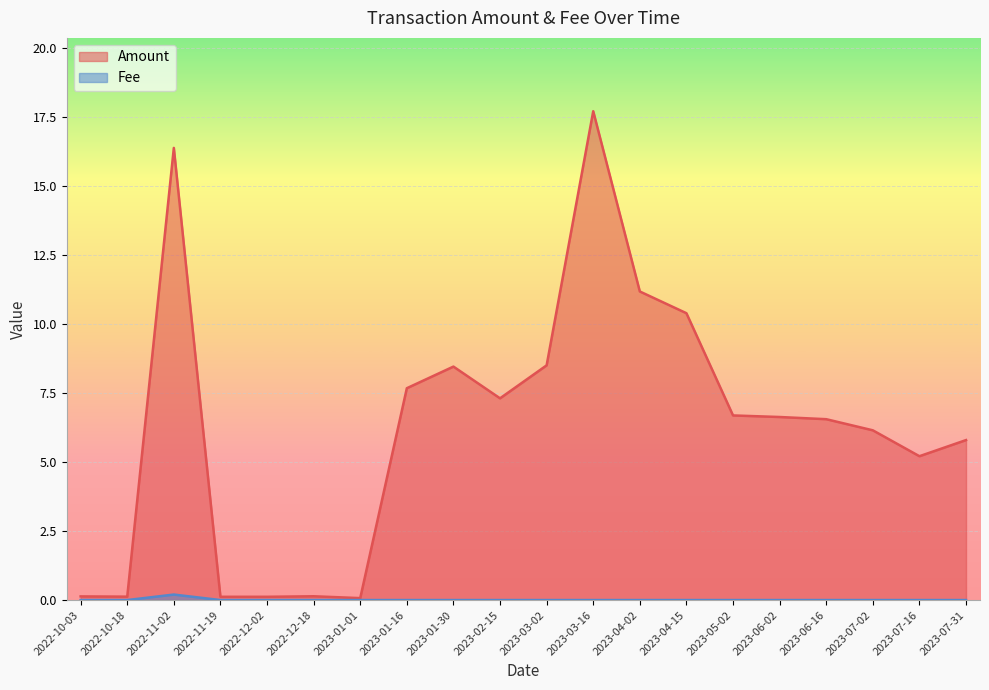

What is the lowest value of the Amount series?

0.1